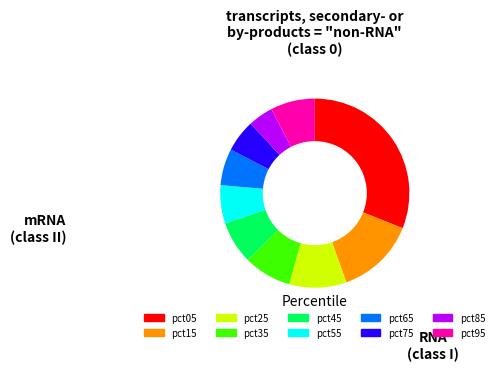

True or false: pct95 accounts for 17% of the total.

False